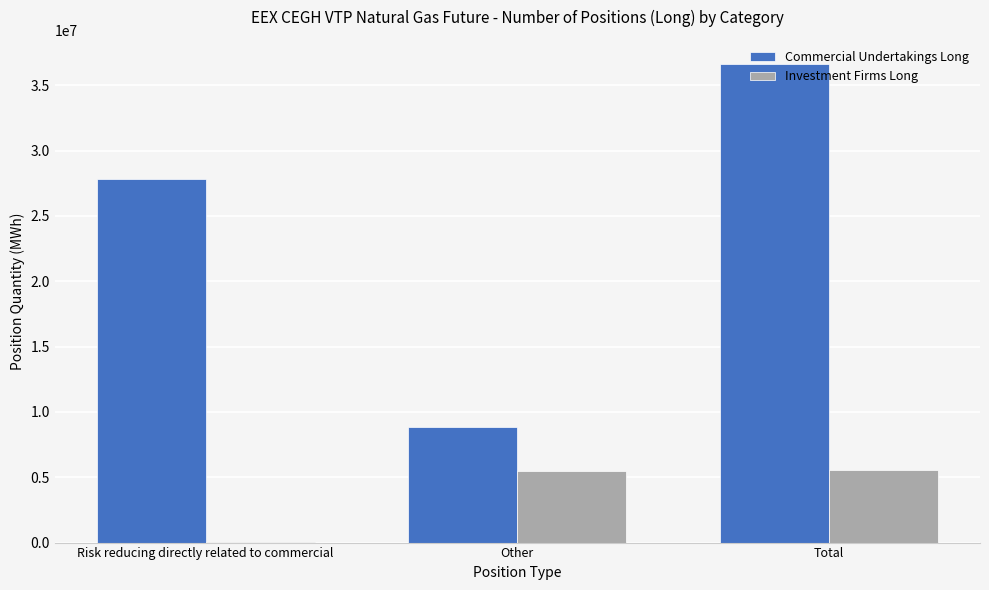

What is the sum of all Investment Firms Long values?

11040166